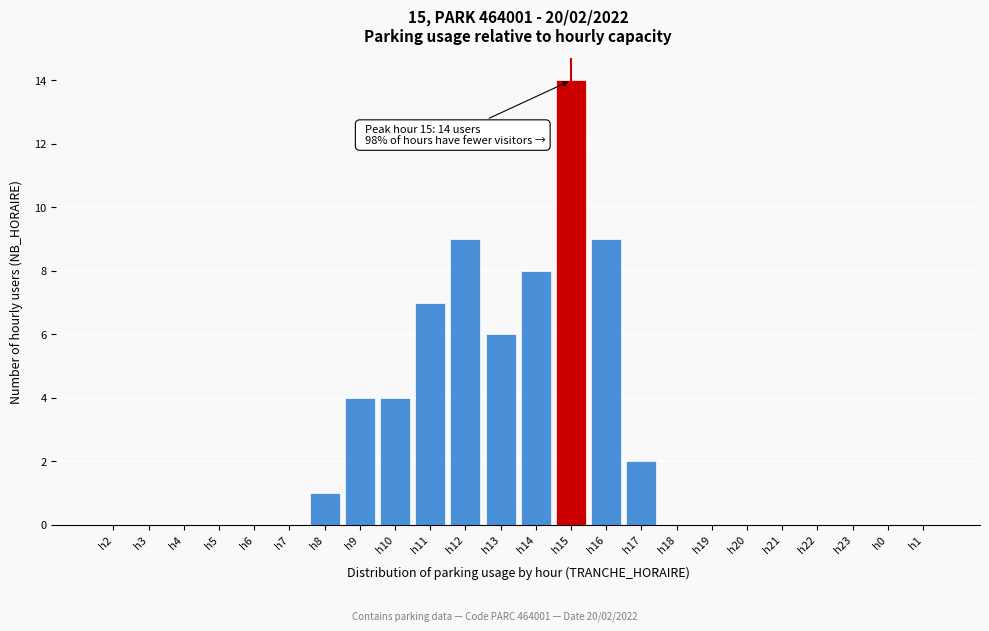

Reading left to right, what are all the values shown in this chart?

h2=0	h3=0	h4=0	h5=0	h6=0	h7=0	h8=1	h9=4	h10=4	h11=7	h12=9	h13=6	h14=8	h15=14	h16=9	h17=2	h18=0	h19=0	h20=0	h21=0	h22=0	h23=0	h0=0	h1=0